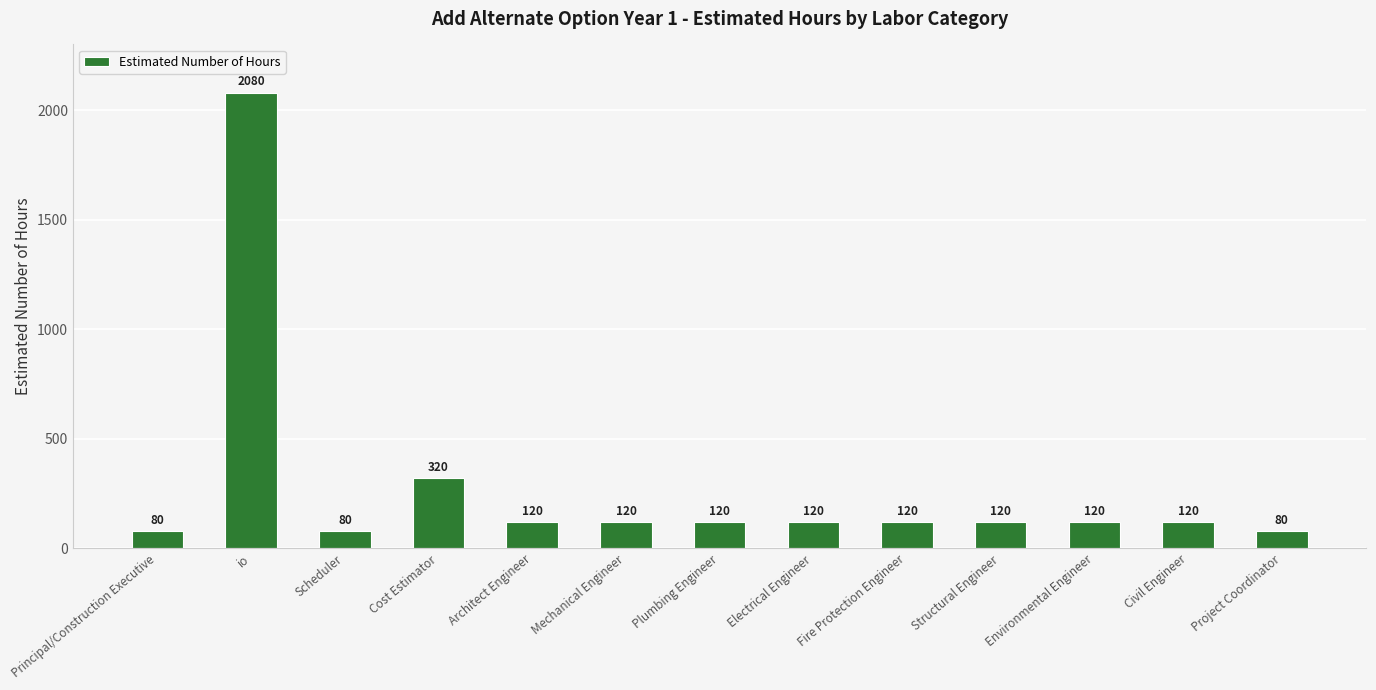

Where is the data nearest to the value 1080?

Cost Estimator